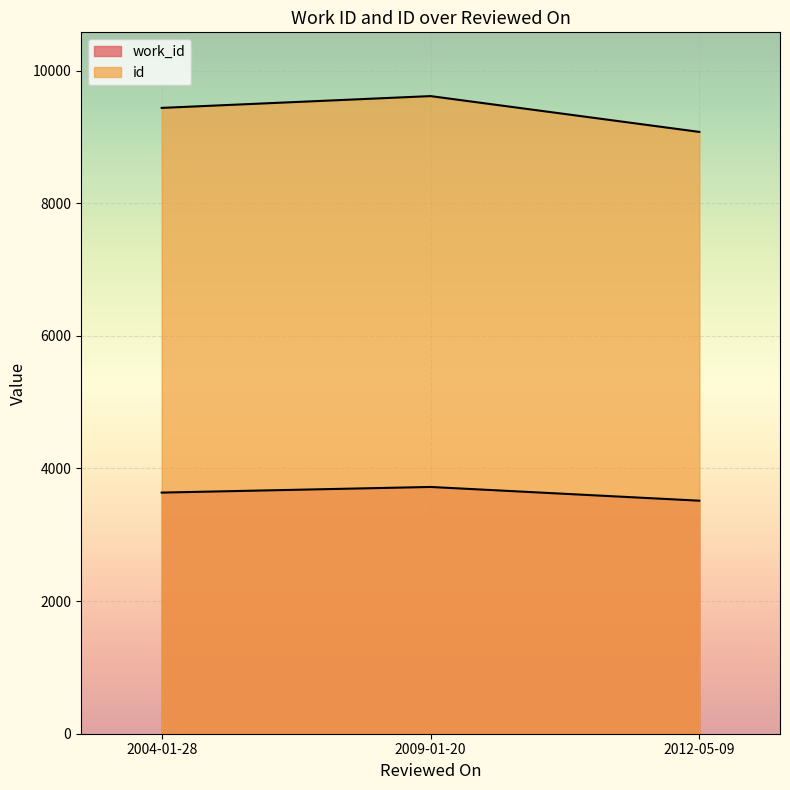

The id series shows 3632 at 2004-01-28. True or false?

False